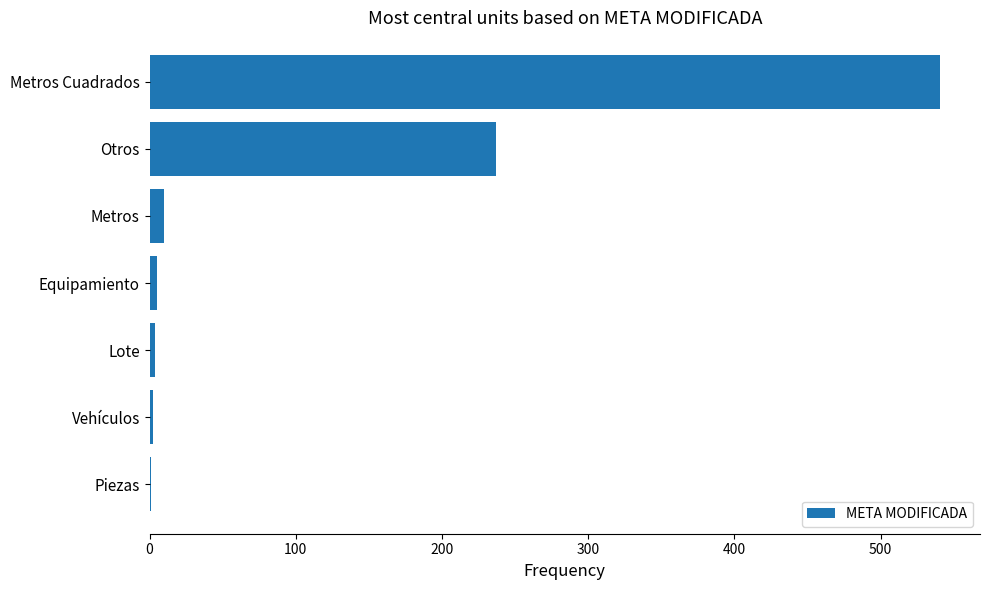

Which has a higher value, Metros Cuadrados or Otros?

Metros Cuadrados